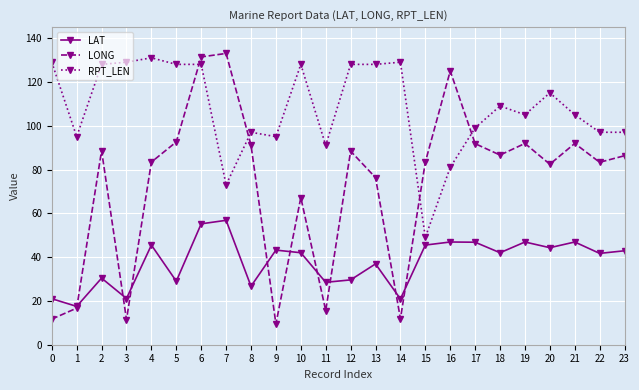

In LONG, how many points are higher than both neighbors (excluding endpoints)?

7